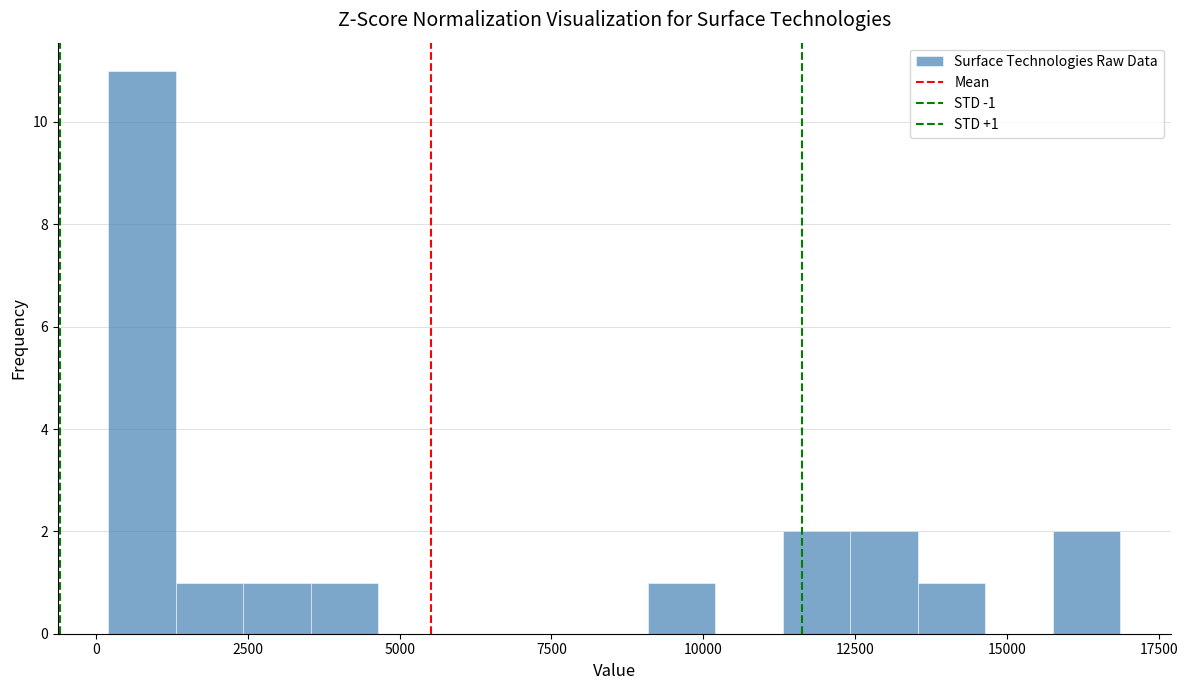

Read against the x-axis, roughly where is the centre of the tallest bar?

1000